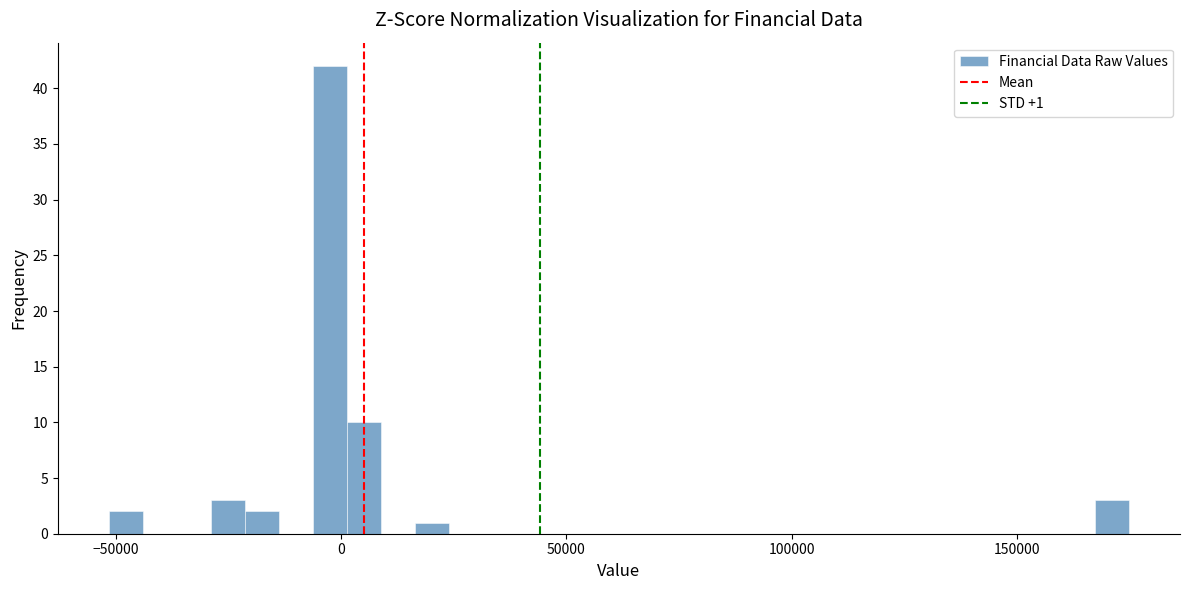

Read against the x-axis, roughly where is the centre of the tallest bar?

0